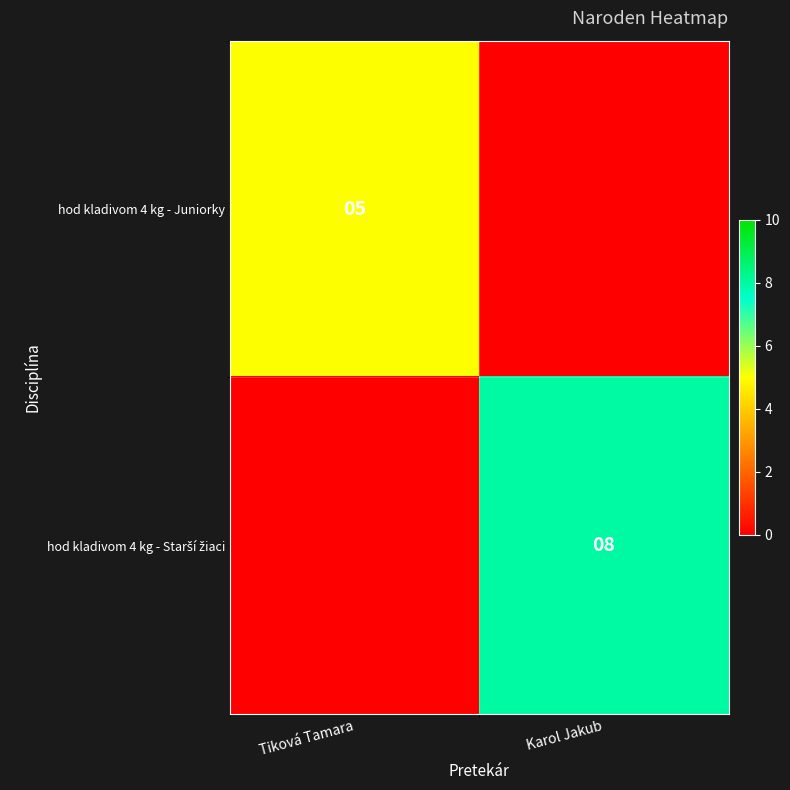

True or false: hod kladivom 4 kg - Juniorky has a value of 5 at Tiková Tamara.

True